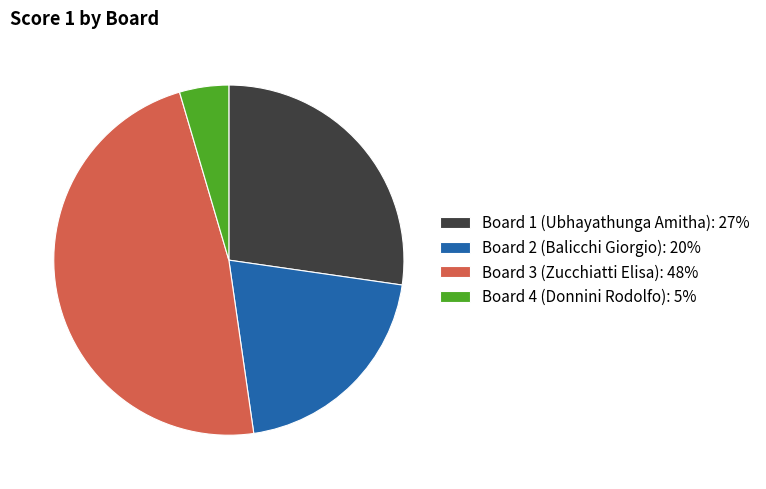

True or false: Board 1 (Ubhayathunga Amitha) accounts for 27% of the total.

True